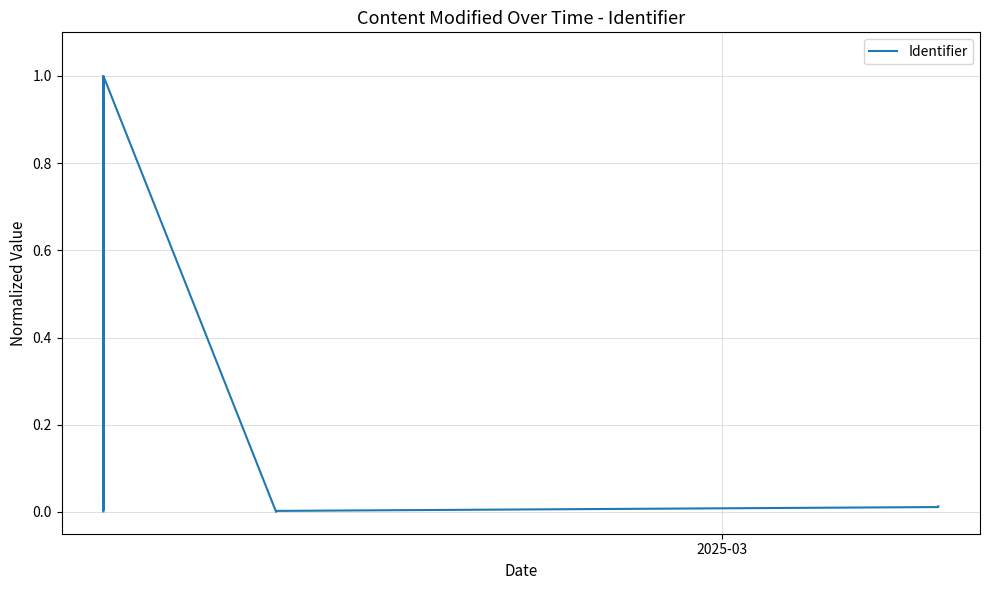

How many distinct data groups are displayed?

1